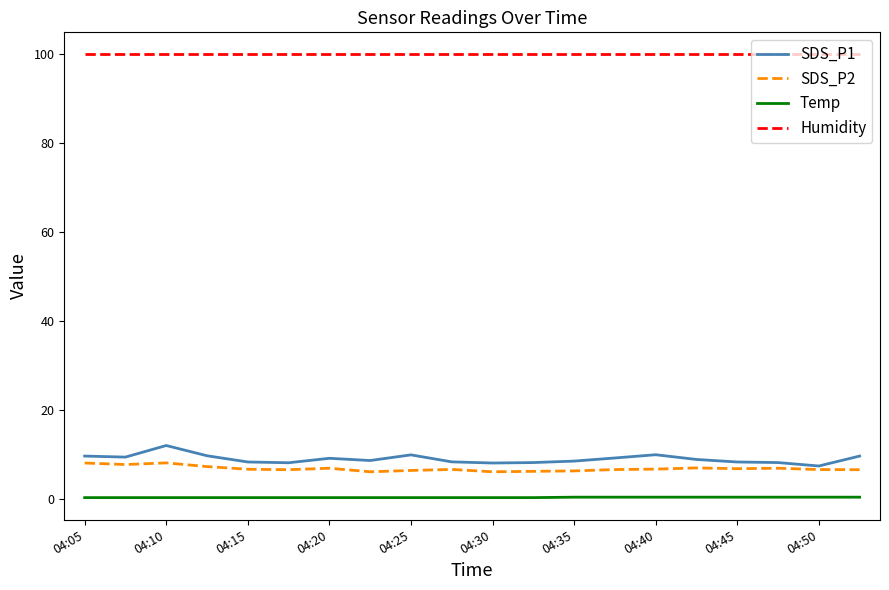

What is the sum of all SDS_P2 values?

138.2